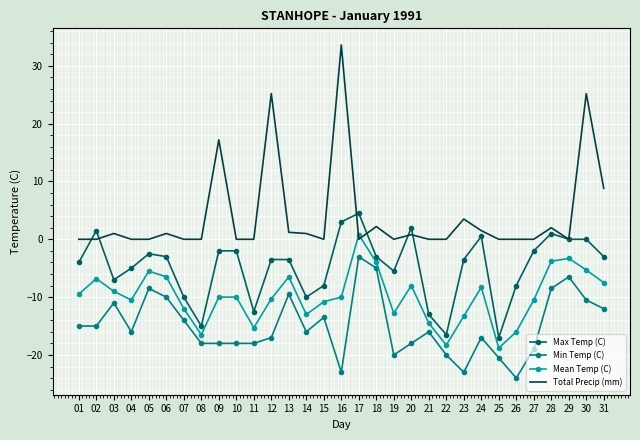

True or false: Mean Temp (C) and Max Temp (C) intersect in this chart.

False